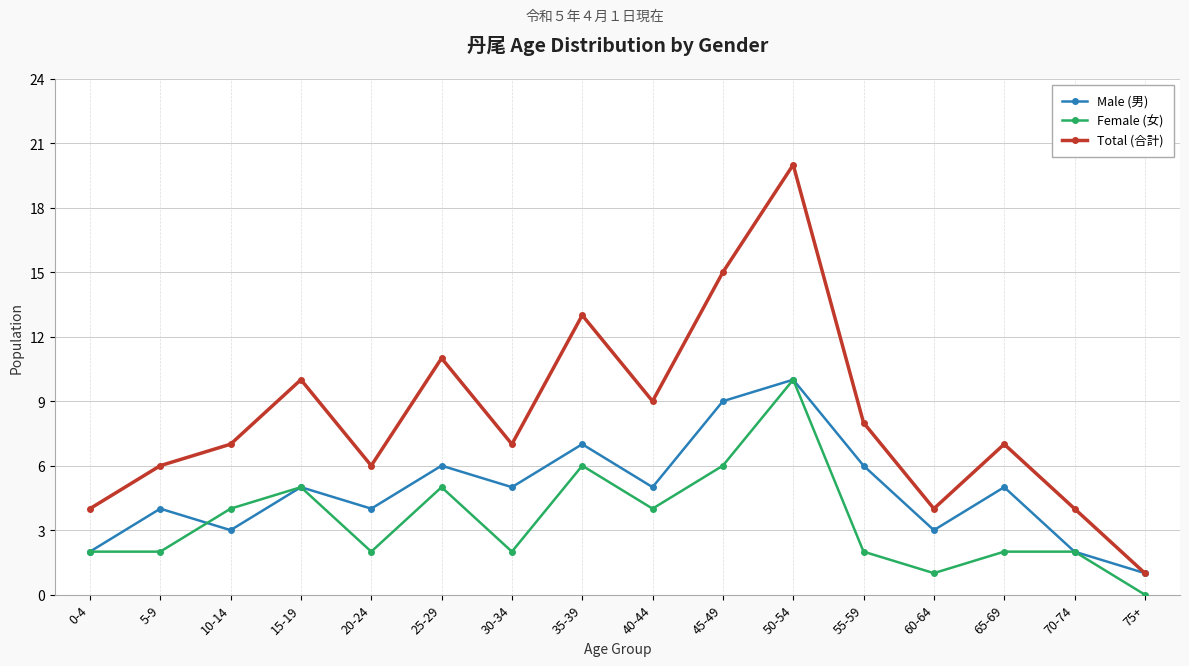

Which series has the widest spread of values?

Total (合計)